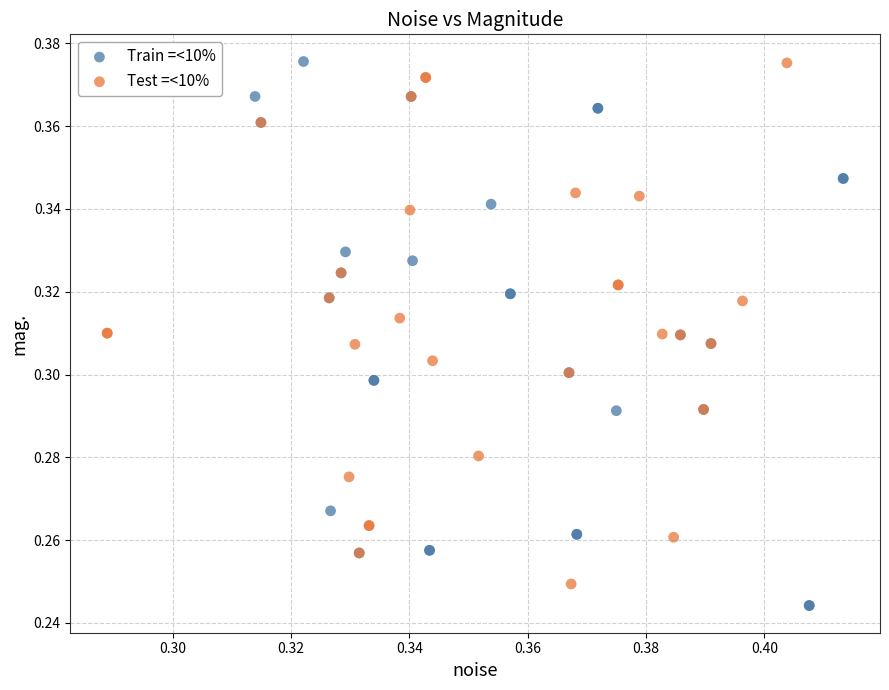

Which series has the largest Y range (max minus min)?

Train =<10%